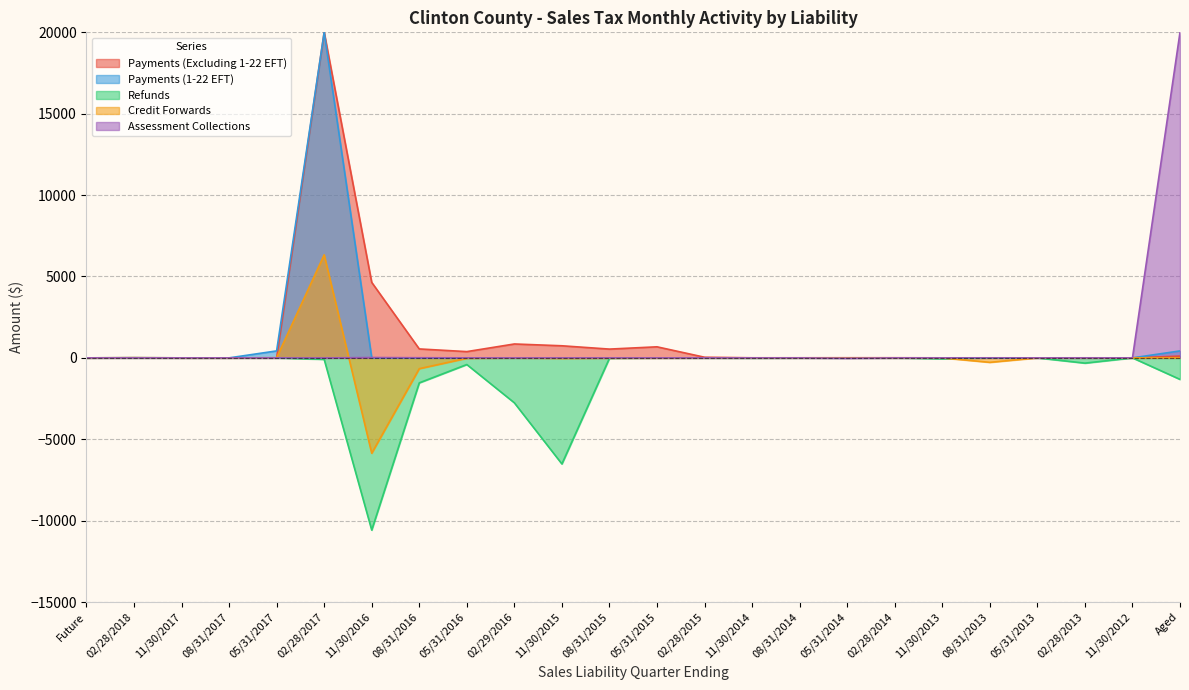

What is the greatest value displayed?

20000.0